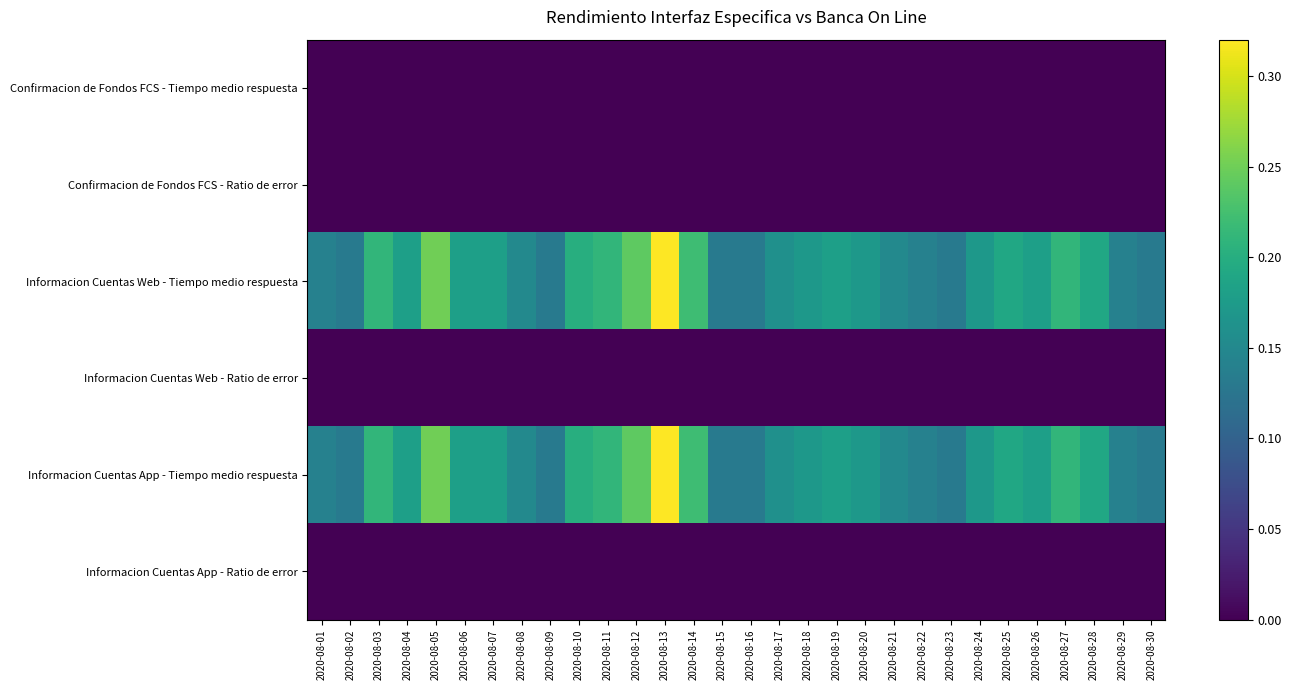

Rank the series at 2020-08-04 from lowest to highest value.

Confirmacion de Fondos FCS - Tiempo medio respuesta, Confirmacion de Fondos FCS - Ratio de error, Informacion Cuentas Web - Ratio de error, Informacion Cuentas App - Ratio de error, Informacion Cuentas Web - Tiempo medio respuesta, Informacion Cuentas App - Tiempo medio respuesta